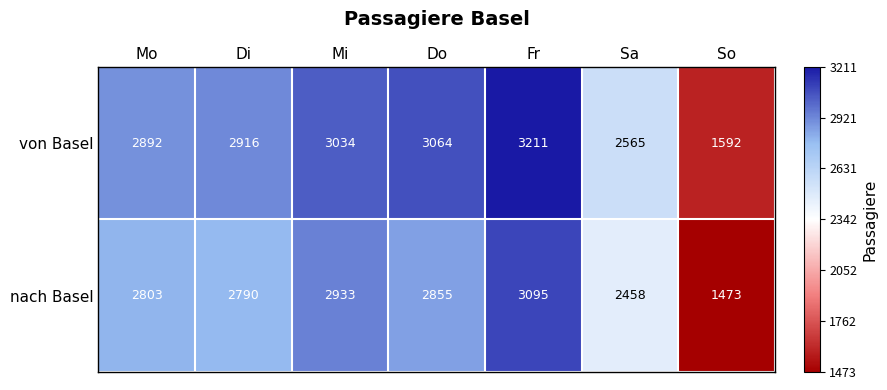

Reading left to right, what are all the values shown in this chart?

von Basel: 2892	2916	3034	3064	3211	2565	1592
nach Basel: 2803	2790	2933	2855	3095	2458	1473